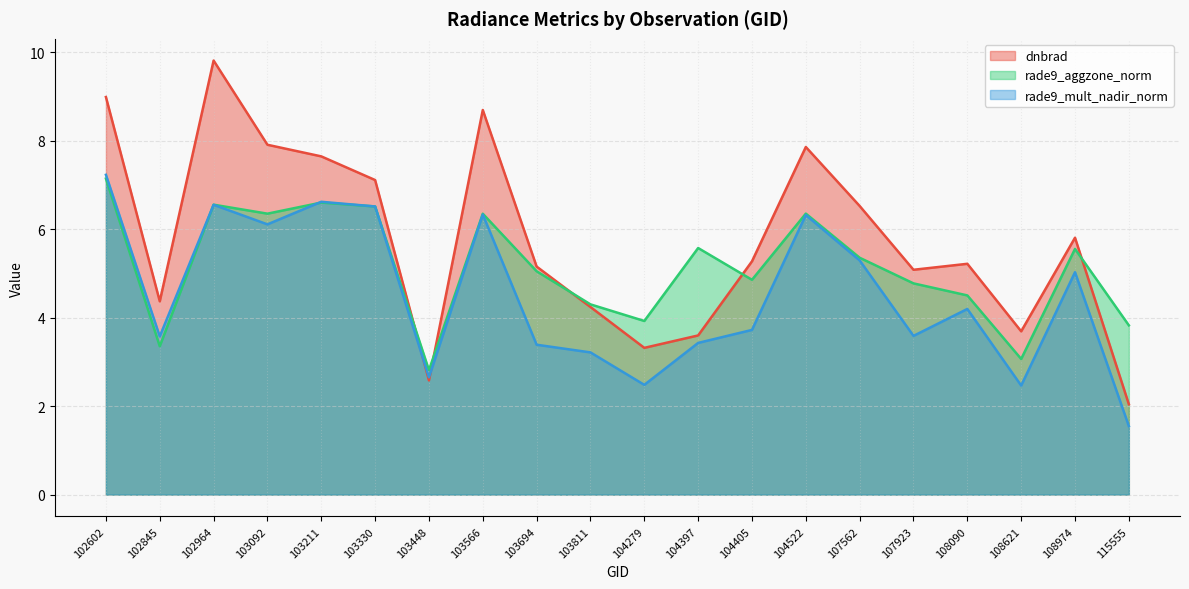

How many lines are shown in the chart?

3